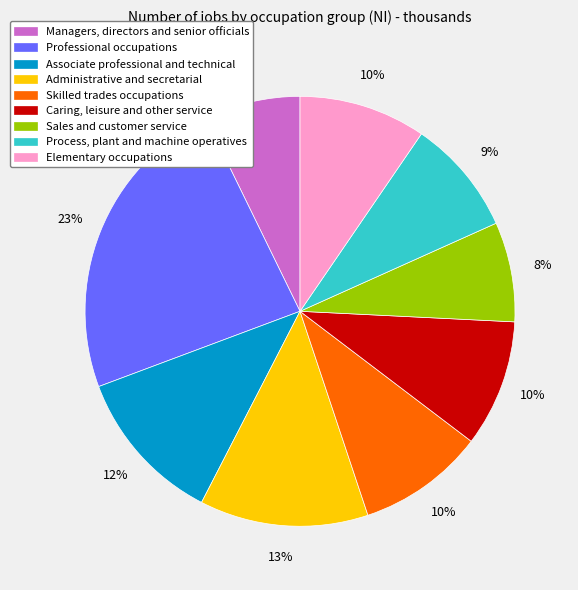

Do Administrative and secretarial and Skilled trades occupations together represent more than half of the pie?

No